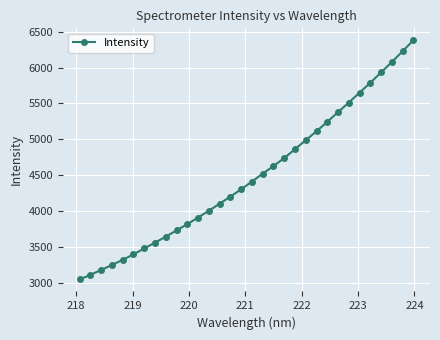

How many distinct data groups are displayed?

1